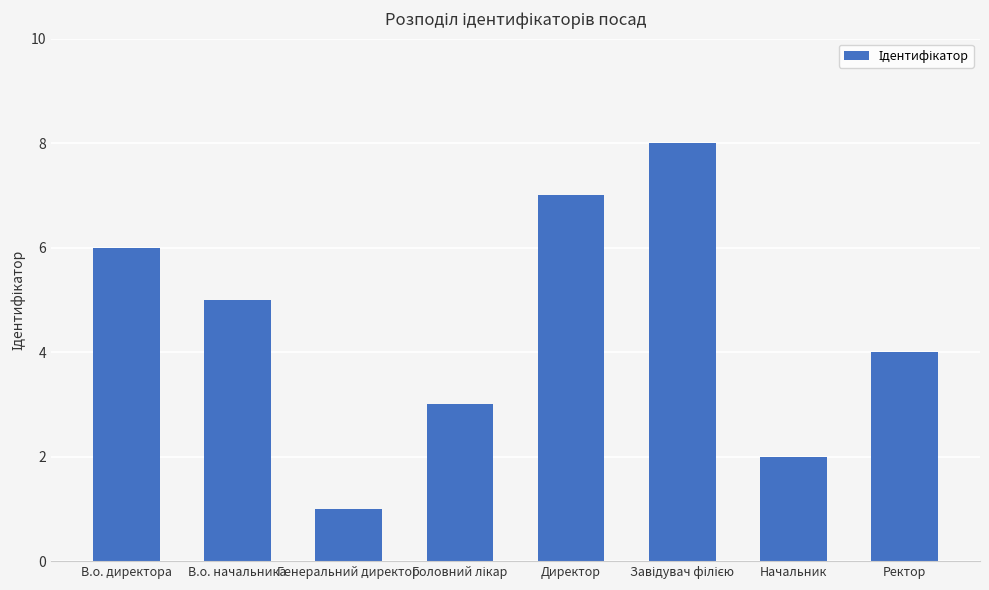

What is the maximum value shown in the chart?

8